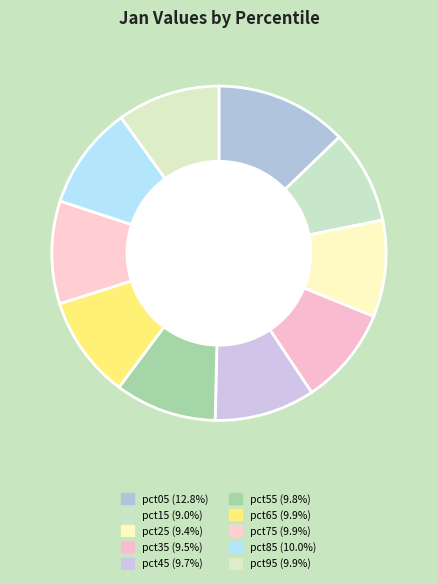

Count the number of slices in the pie.

10